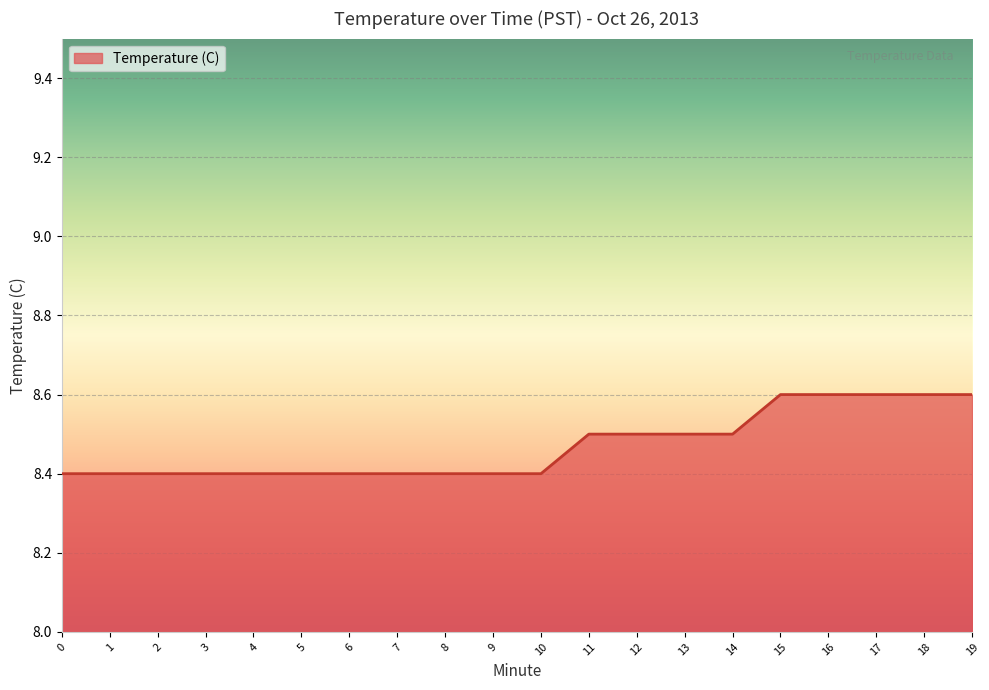

What is the difference between the second highest and minimum values?

0.2